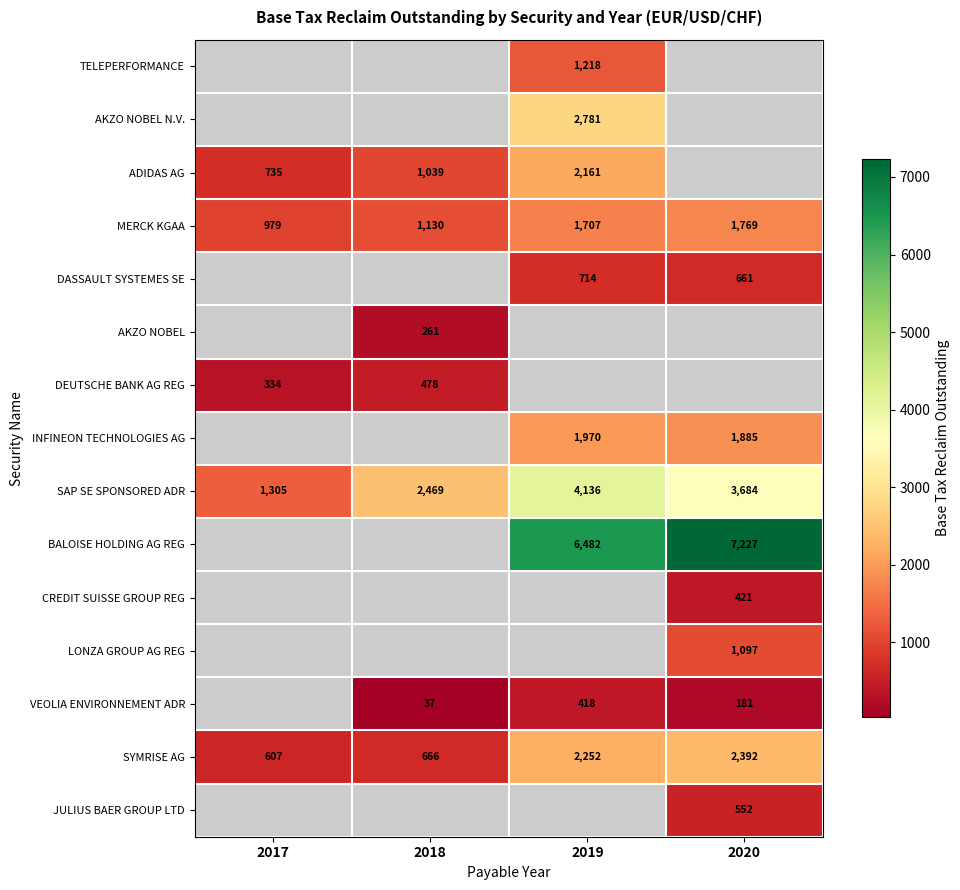

What value does the DEUTSCHE BANK AG REG series have at 2017?

334.1